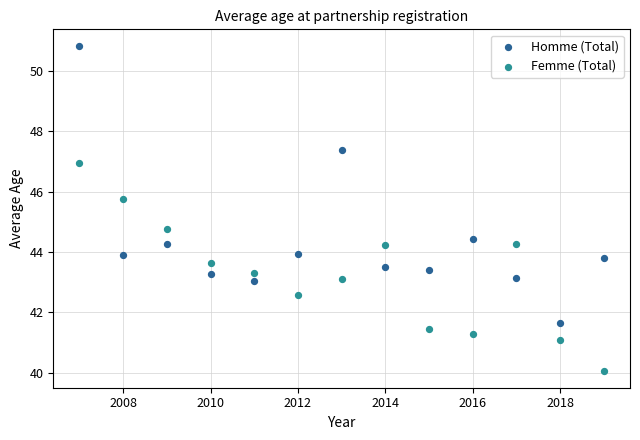

Across all data points, what is the range of Y values (max minus min)?

10.8